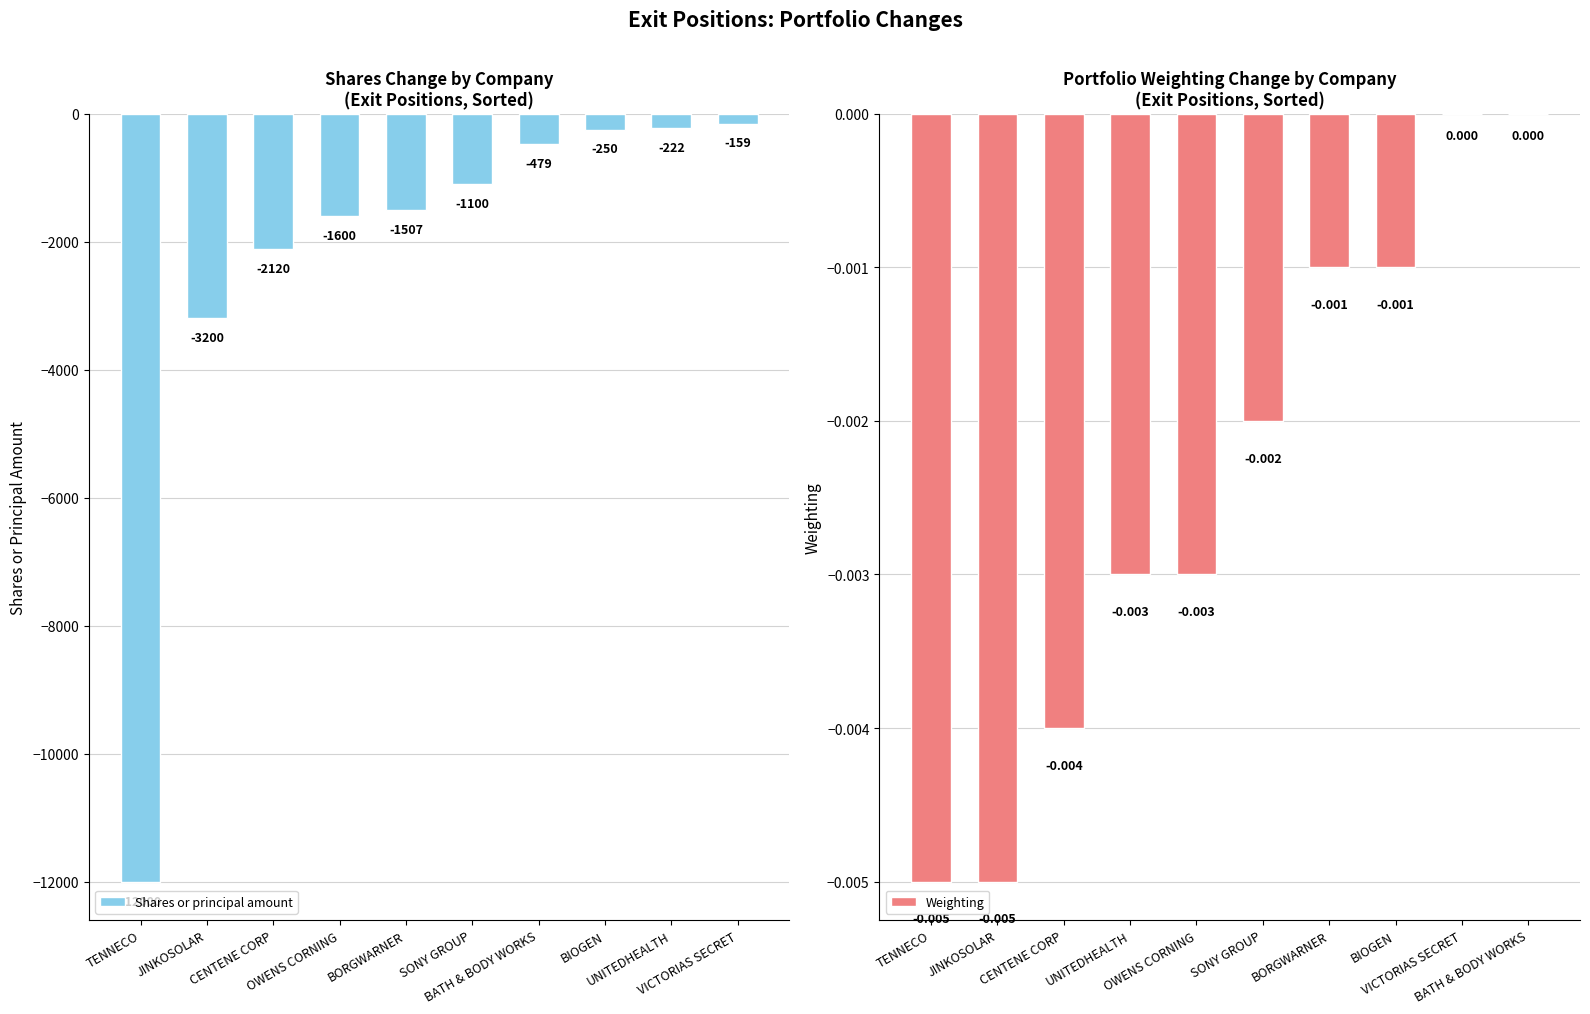

At which category does the chart reach its minimum across all series?

TENNECO